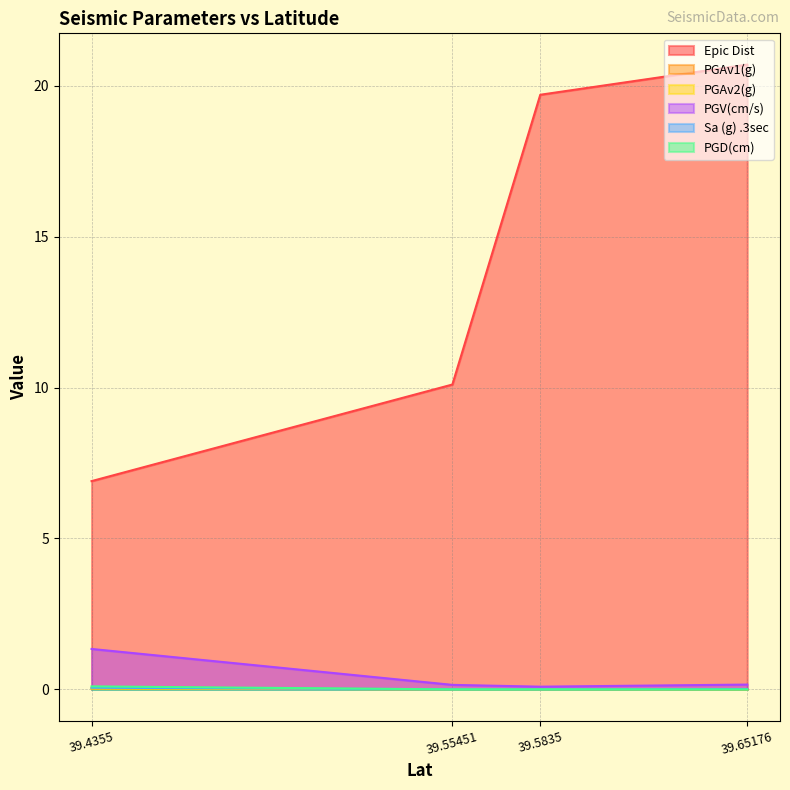

How many series are shown in this chart?

6